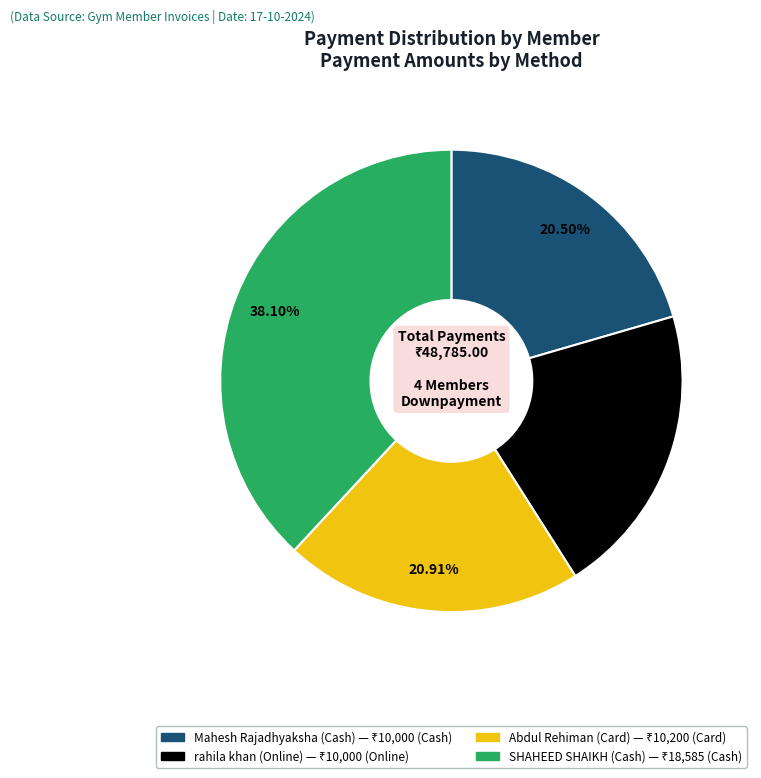

Which slice is the largest?

SHAHEED SHAIKH (Cash)